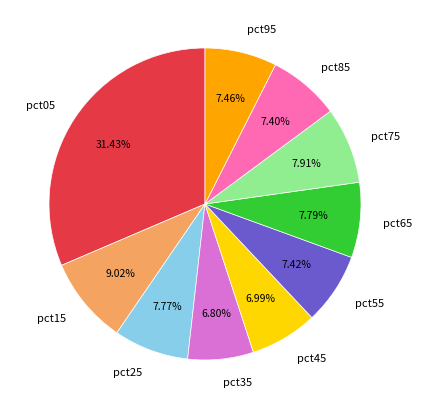

Does pct05 represent more than half of the total?

No